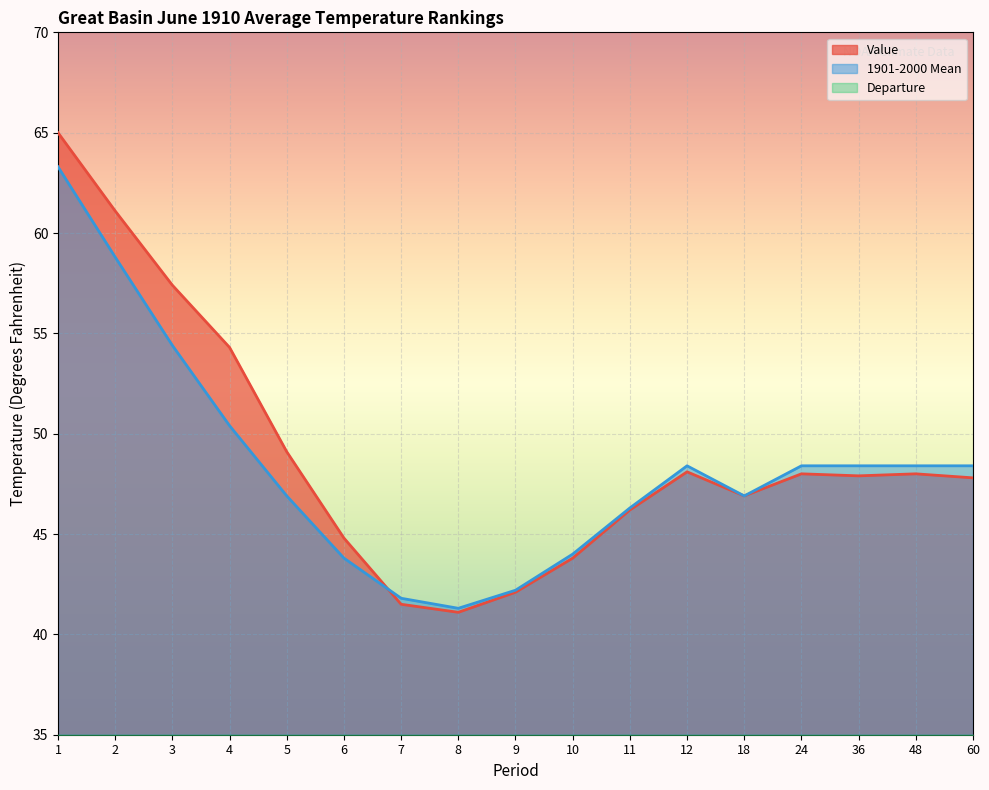

What is the difference between the highest and lowest values at 12?

48.7